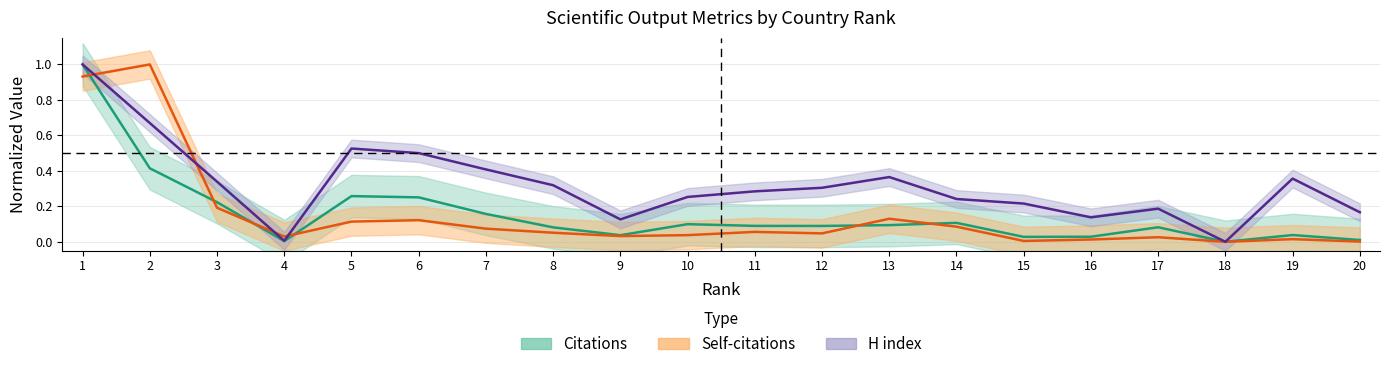

How many data points in H index are above 0?

19